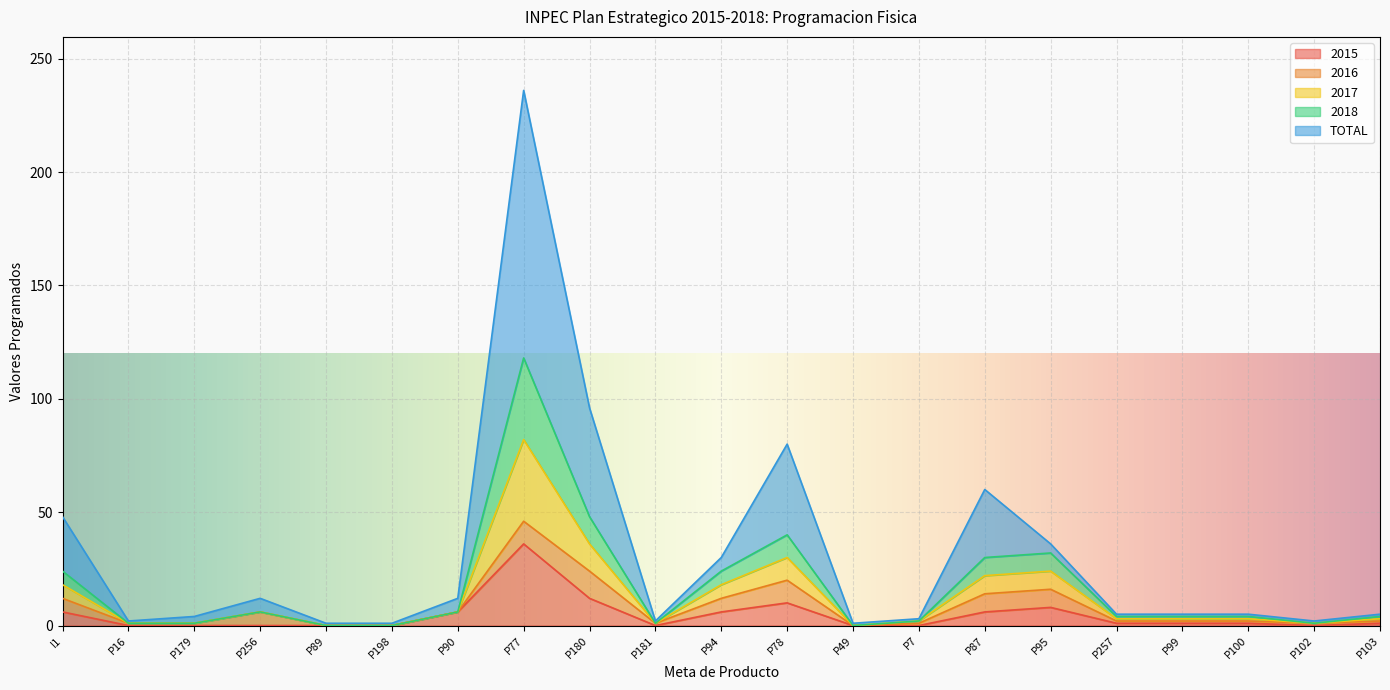

True or false: 2018 and 2017 cross at least once.

False